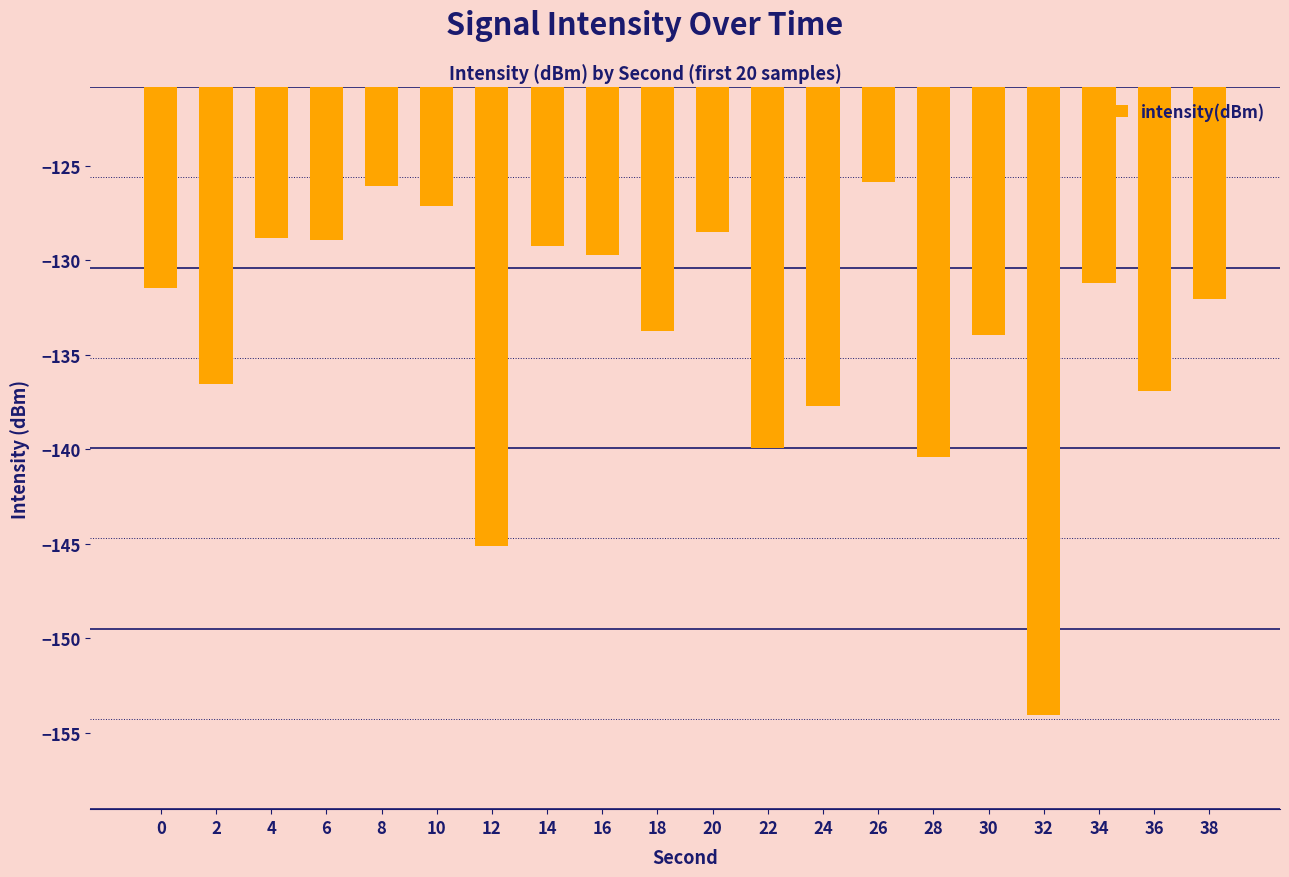

At which label is the value closest to -139?

22